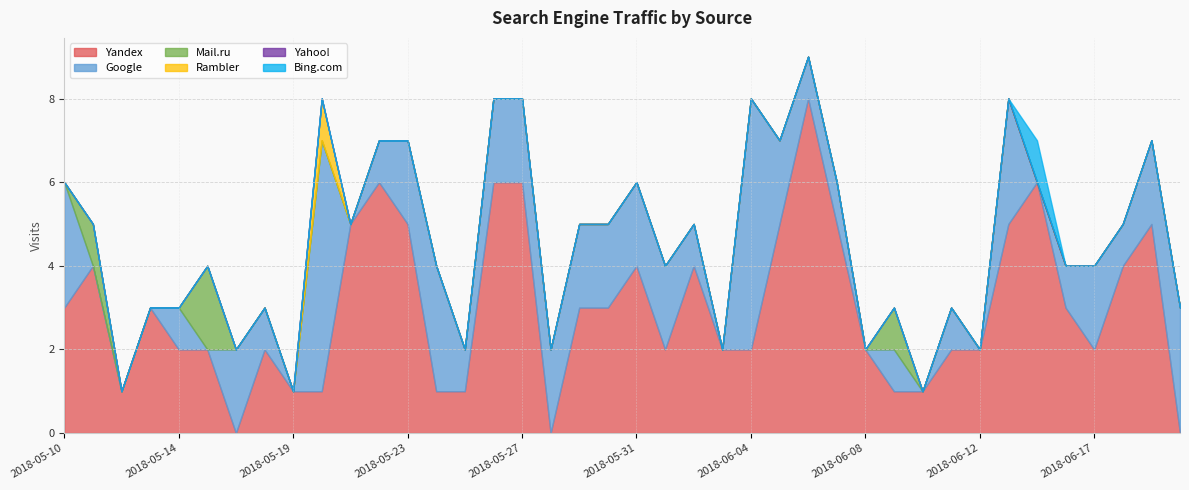

What are all the series names shown in the legend?

Yandex, Google, Mail.ru, Rambler, Yahoo!, Bing.com